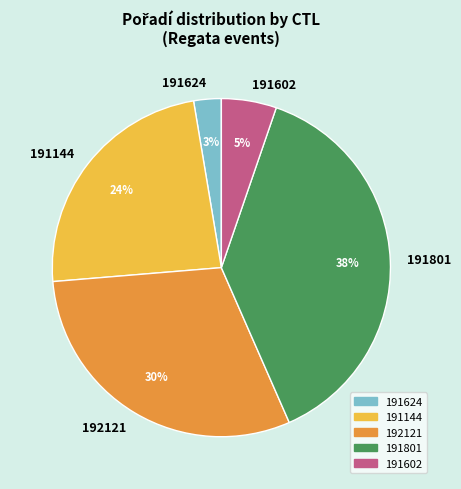

The 192121 slice represents 30% of the pie. True or false?

True